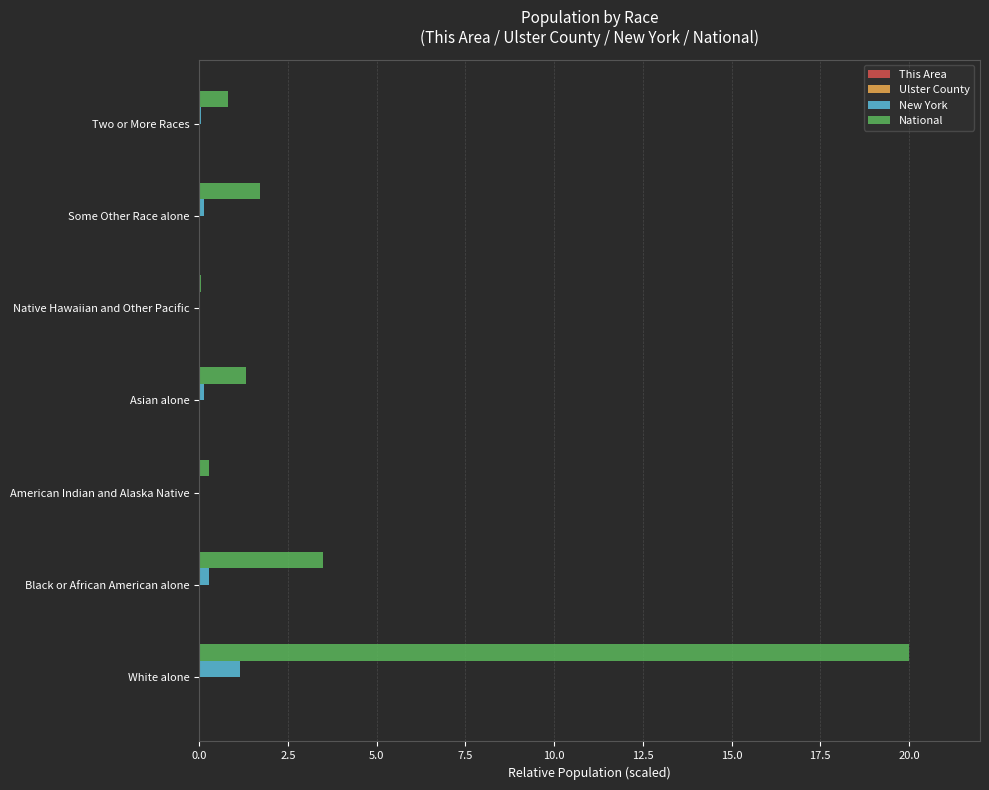

At which category is the sum across all series the highest?

White alone